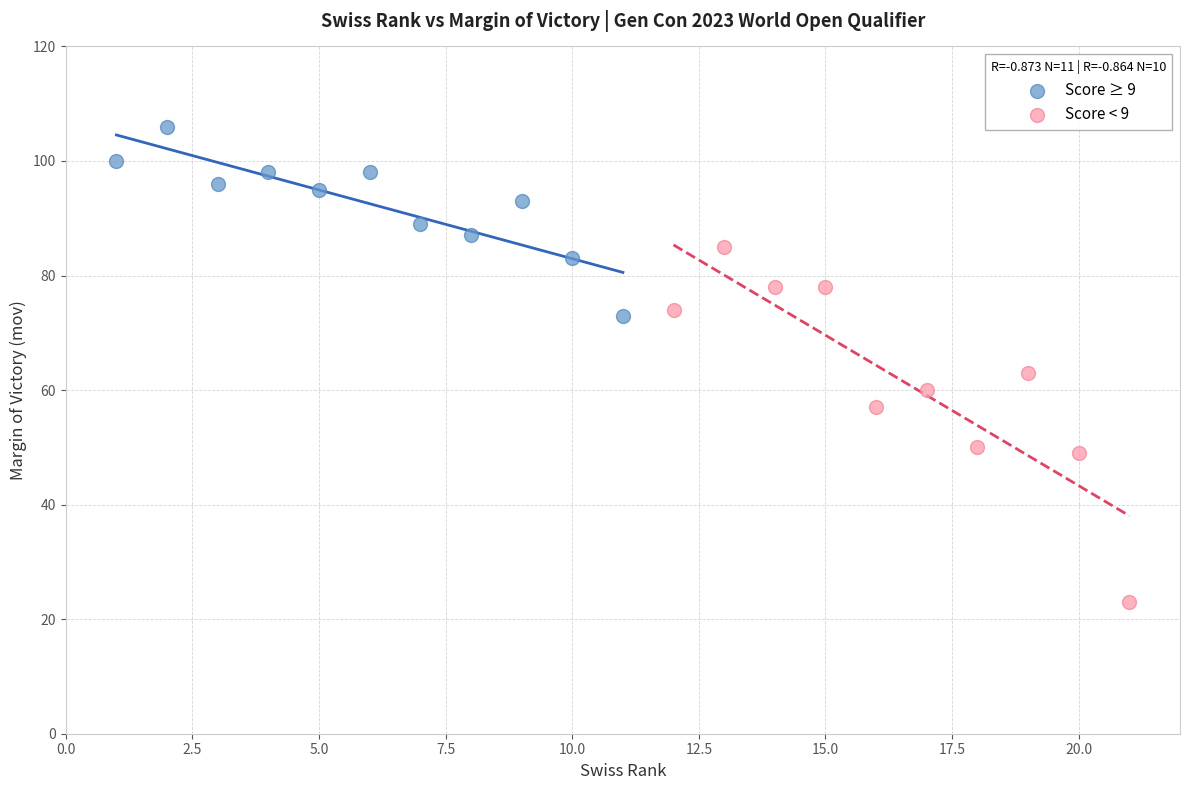

Which series has the widest spread of Y values?

Score < 9